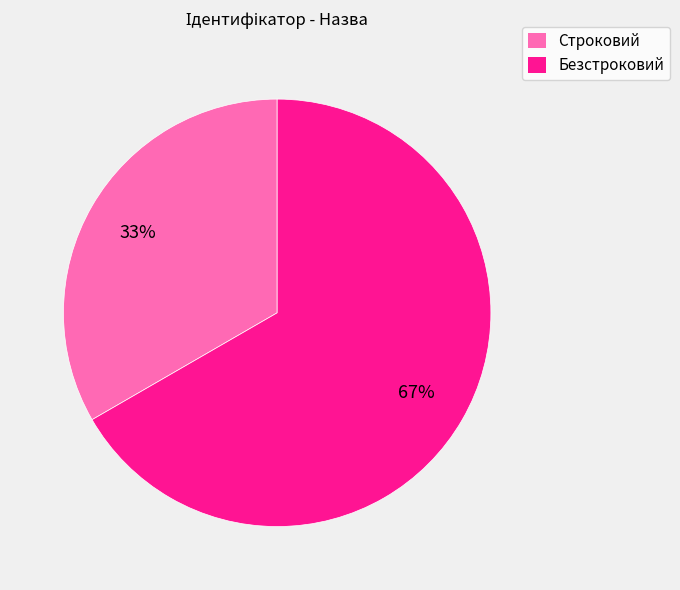

What is the smallest slice in the pie chart?

Строковий